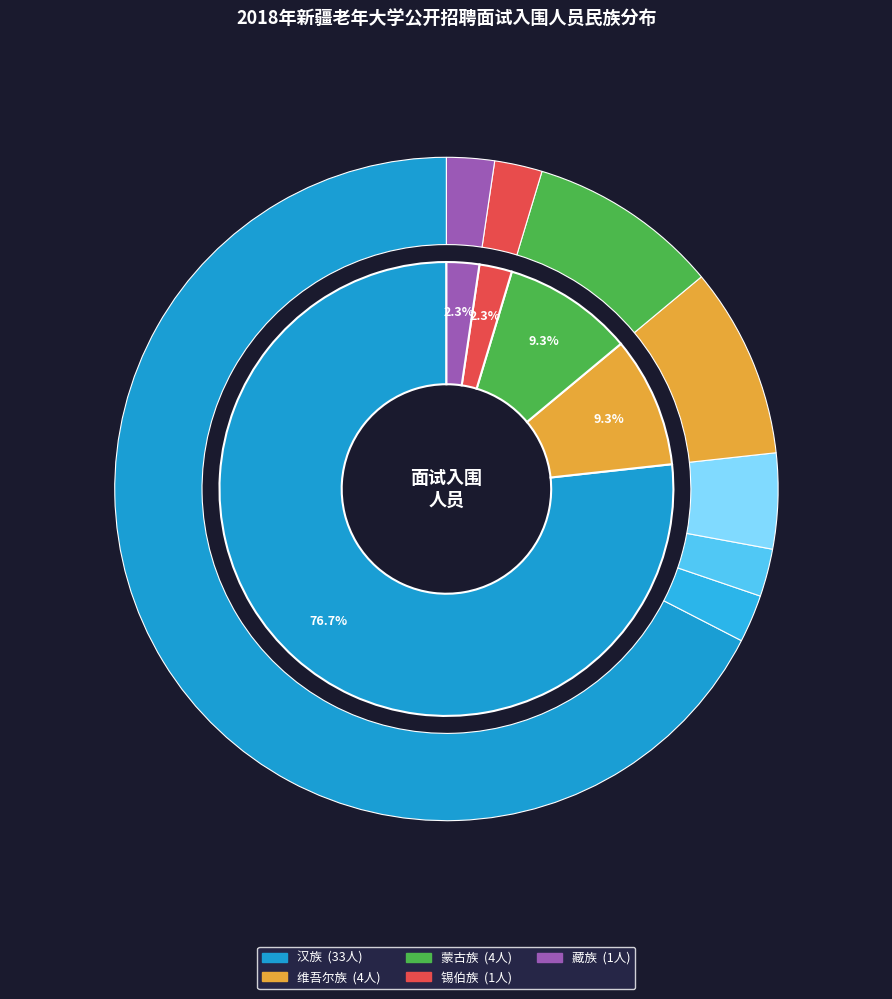

The 藏族 slice represents 15% of the pie. True or false?

False